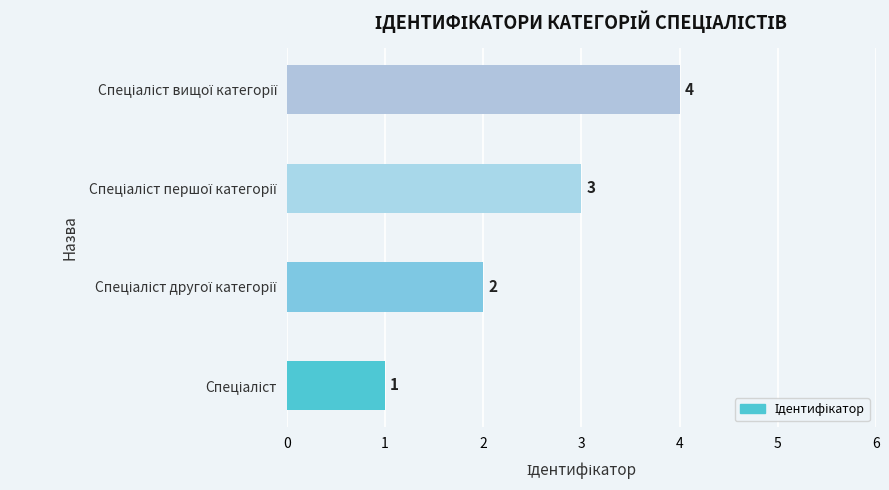

What is the maximum value shown in the chart?

4